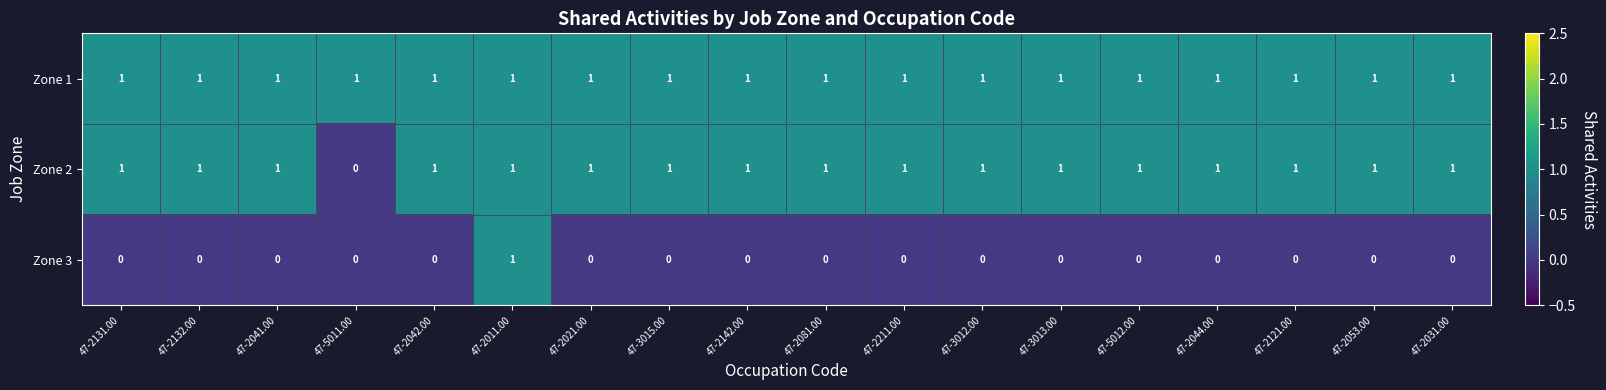

The value of Zone 3 at 47-2132.00 is 0. True or false?

True